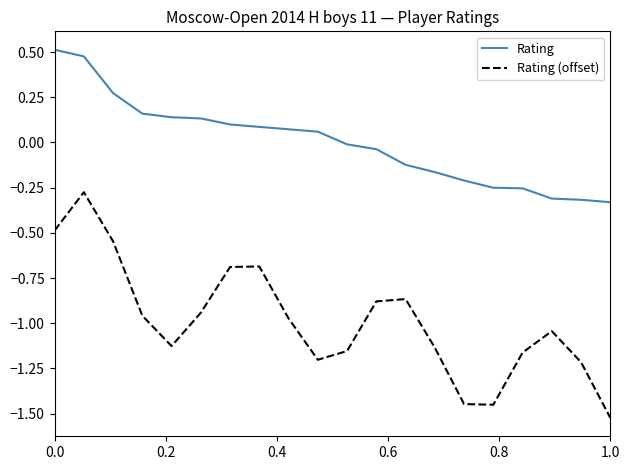

Rank the series by their average value, from lowest to highest.

Rating (offset), Rating